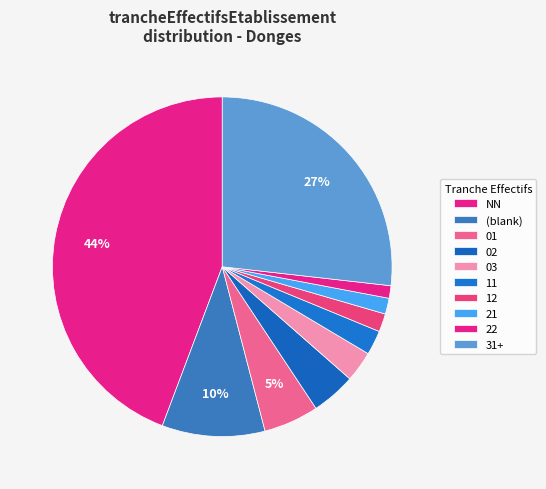

Count the number of slices in the pie.

10